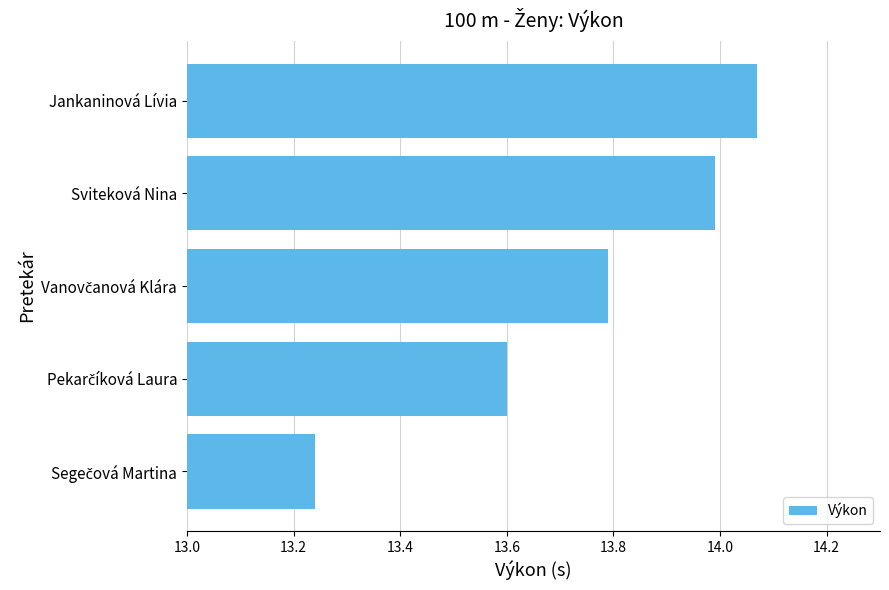

The value at Jankaninová Lívia is 24.4. True or false?

False